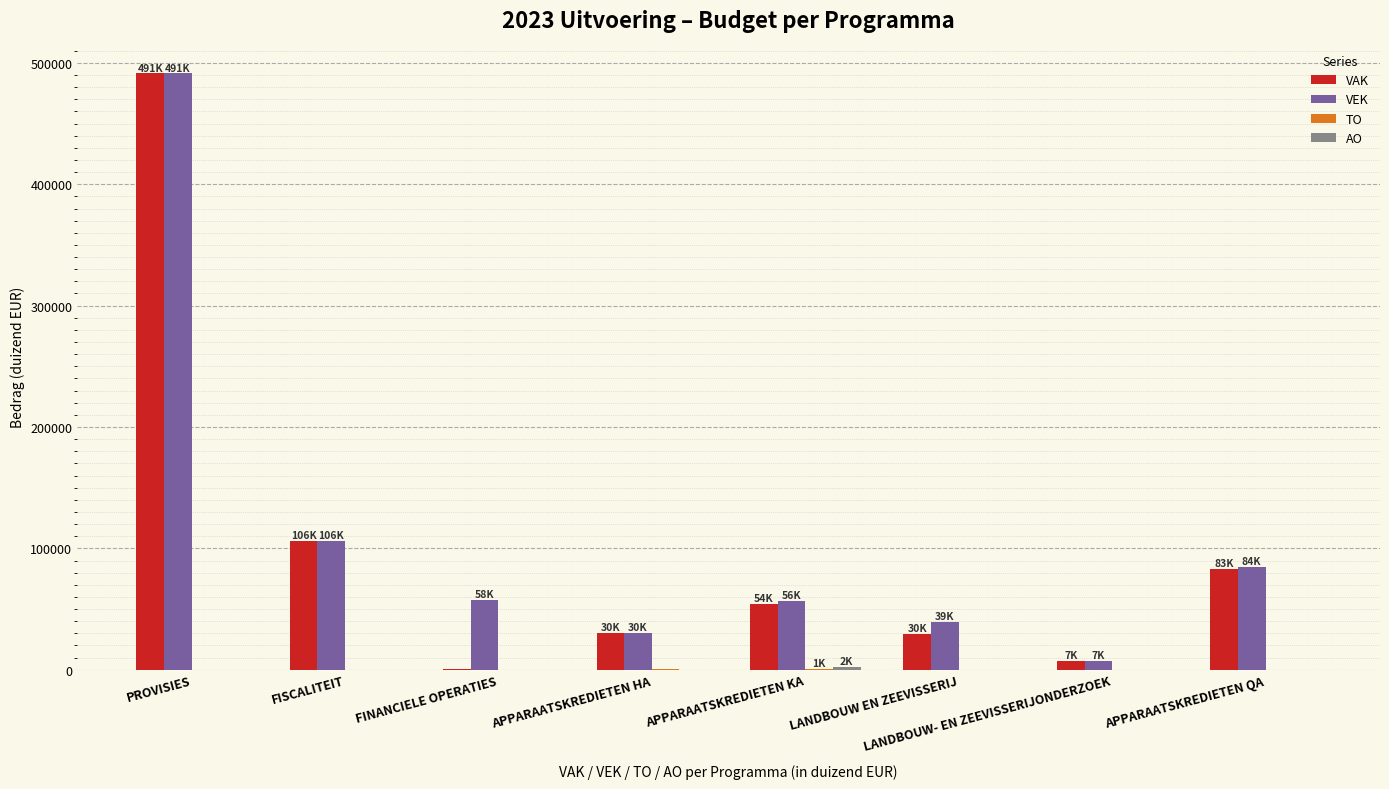

Which series changed the most between PROVISIES and FINANCIELE OPERATIES?

VAK